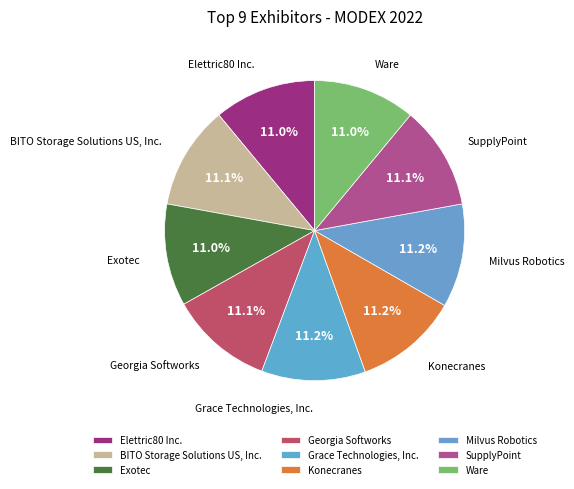

What percentage is the Exotec slice, to the nearest percent?

11%